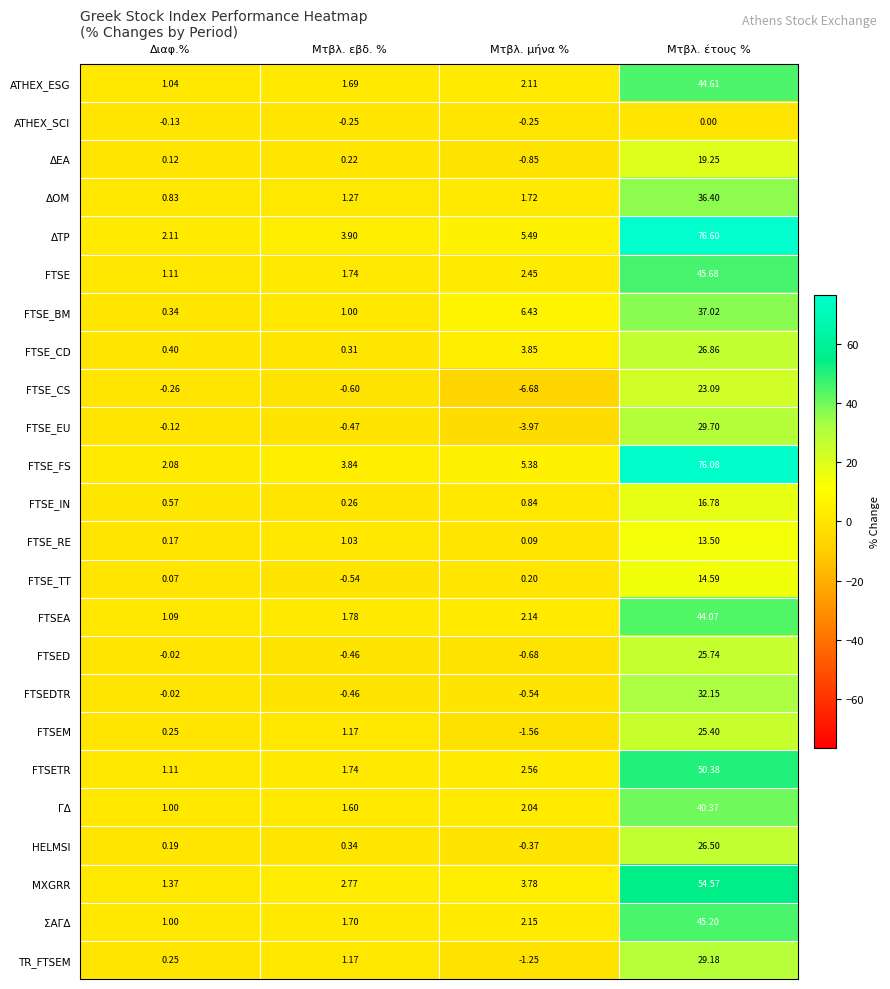

Rank the categories by ATHEX_ESG value from lowest to highest.

Διαφ.%, Μτβλ. εβδ. %, Μτβλ. μήνα %, Μτβλ. έτους %